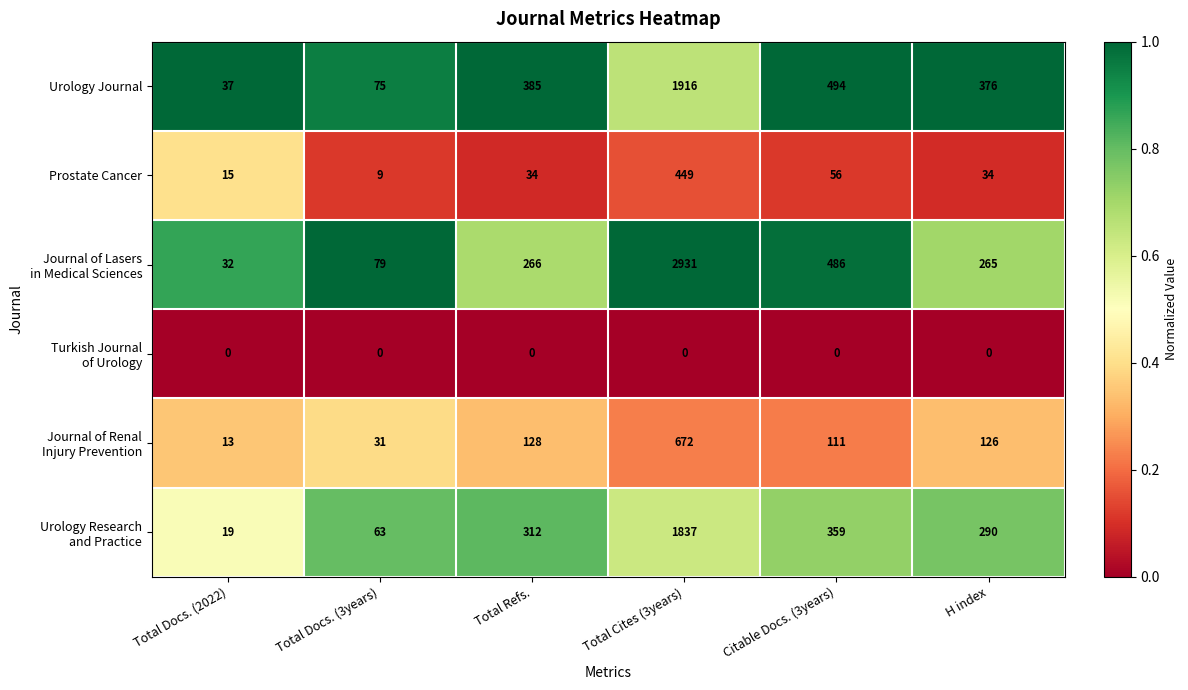

What is the difference between the second highest and second lowest values in the Urology Journal series?

419